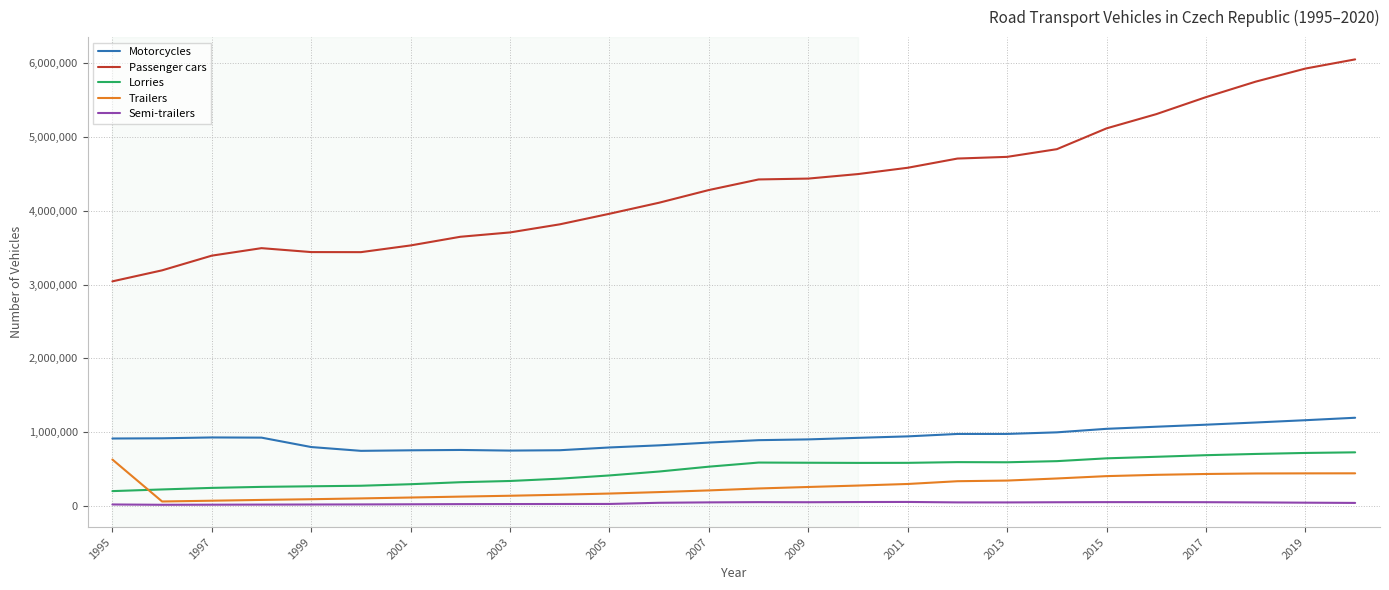

True or false: Motorcycles and Trailers intersect in this chart.

False